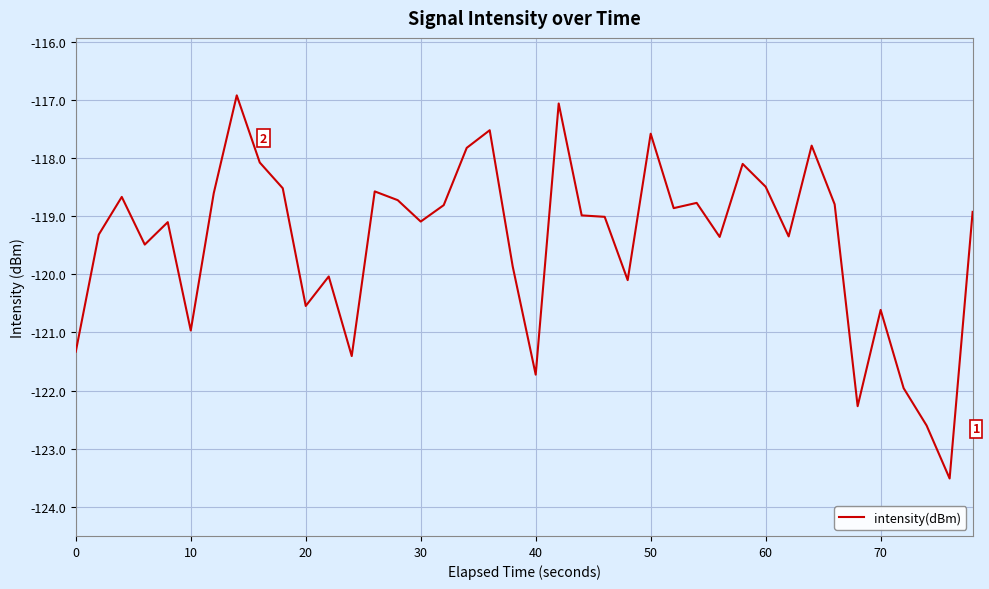

What is the minimum value shown in the chart?

-123.5